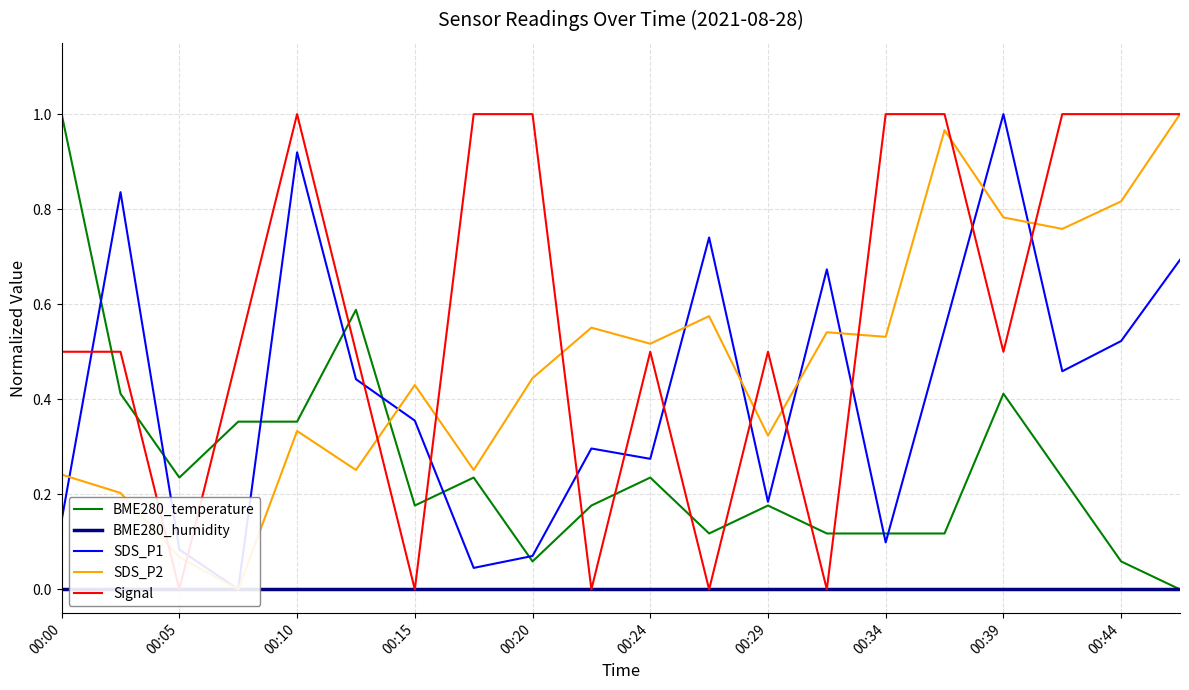

The BME280_temperature series shows 0.5 at 00:10. True or false?

False